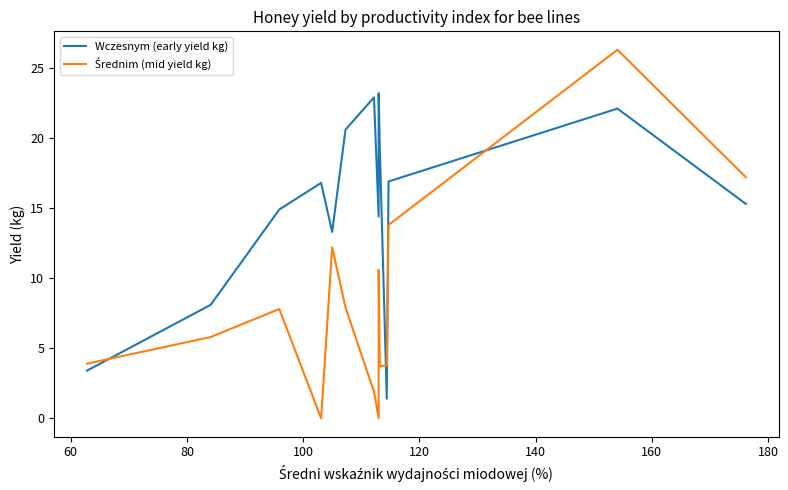

After their last crossing, which series has the higher values: Średnim (mid yield kg) or Wczesnym (early yield kg)?

Średnim (mid yield kg)